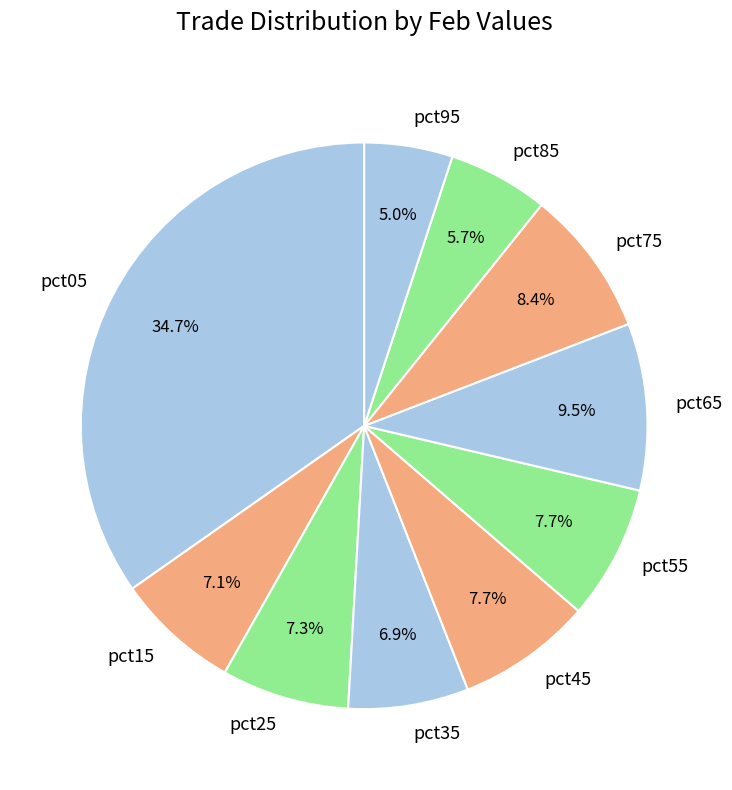

What percentage do pct55 and pct45 together represent?

15.4%